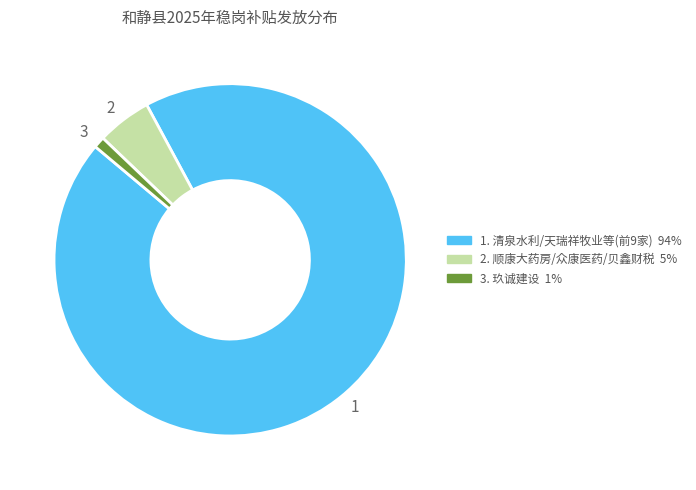

Which slice is the largest?

1